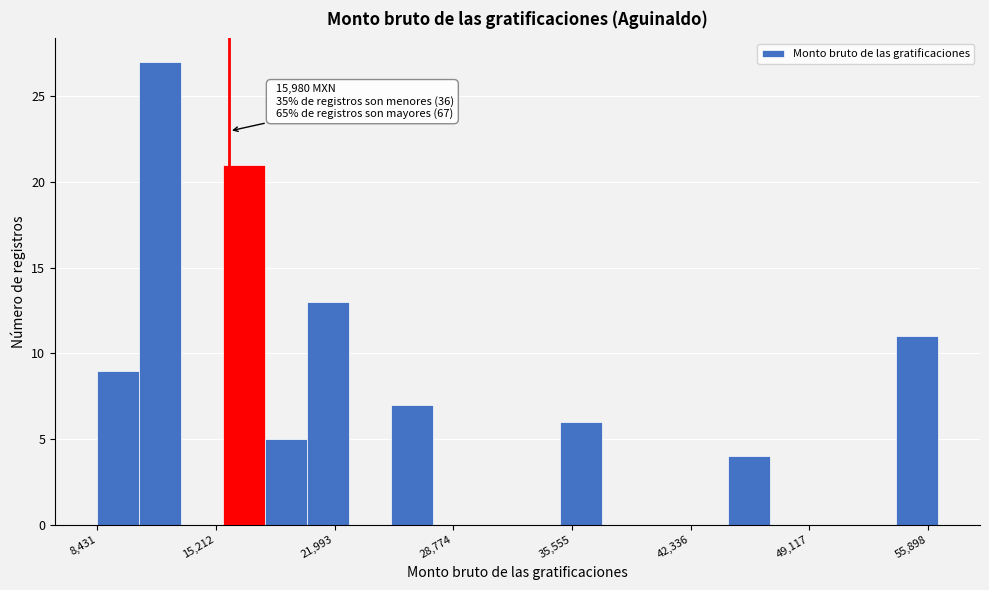

Around what value on the x-axis is the tallest bar? Give the approximate position of its centre, as read against the axis.

12000